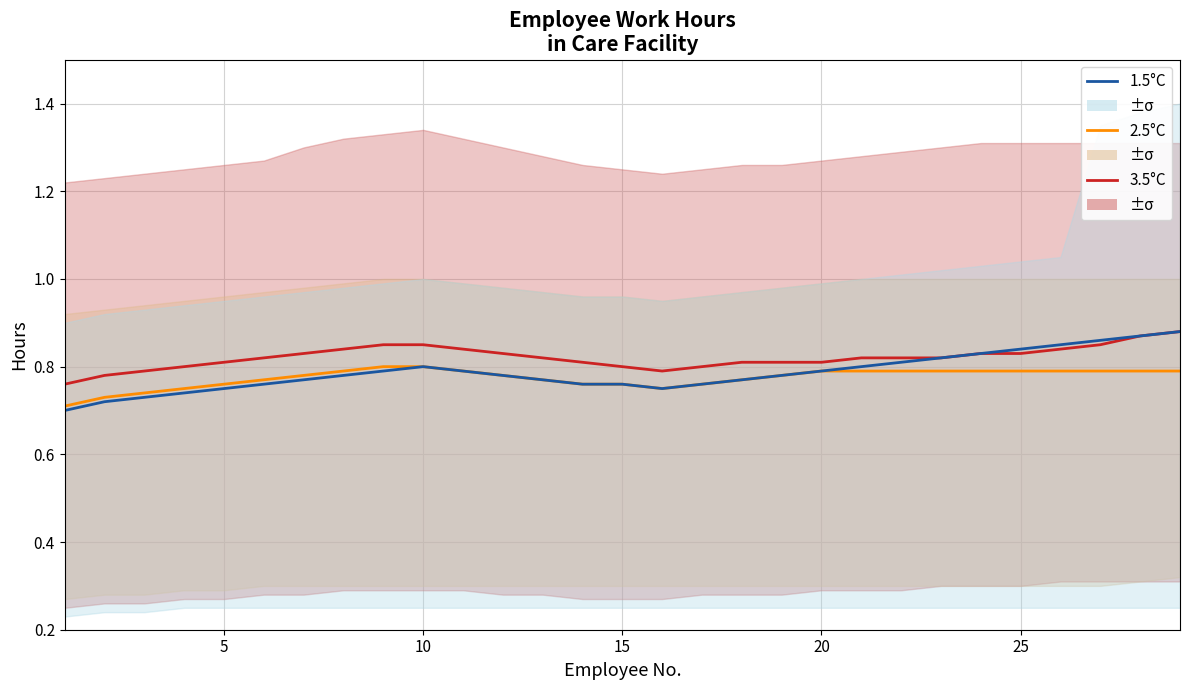

What is the smallest value displayed?

0.7